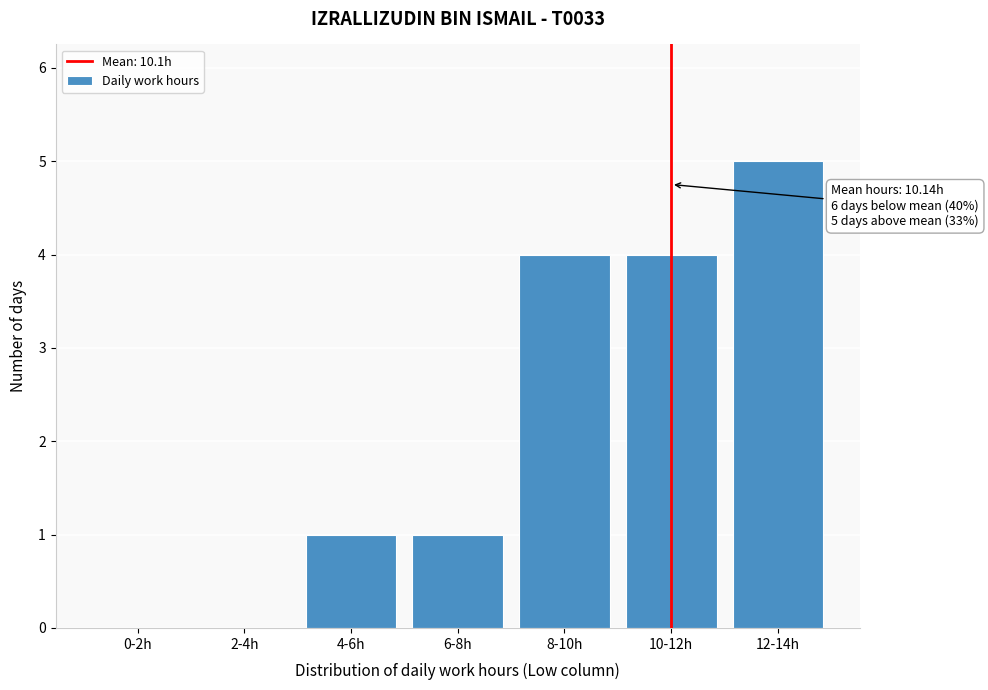

Reading left to right, extract all data points from this chart.

0-2h=0	2-4h=0	4-6h=1	6-8h=1	8-10h=4	10-12h=4	12-14h=5